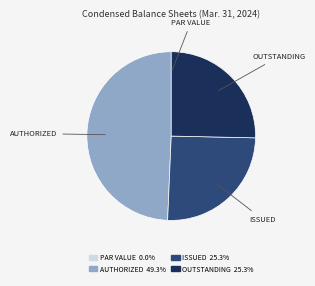

Is there any slice that represents more than half of the pie?

No